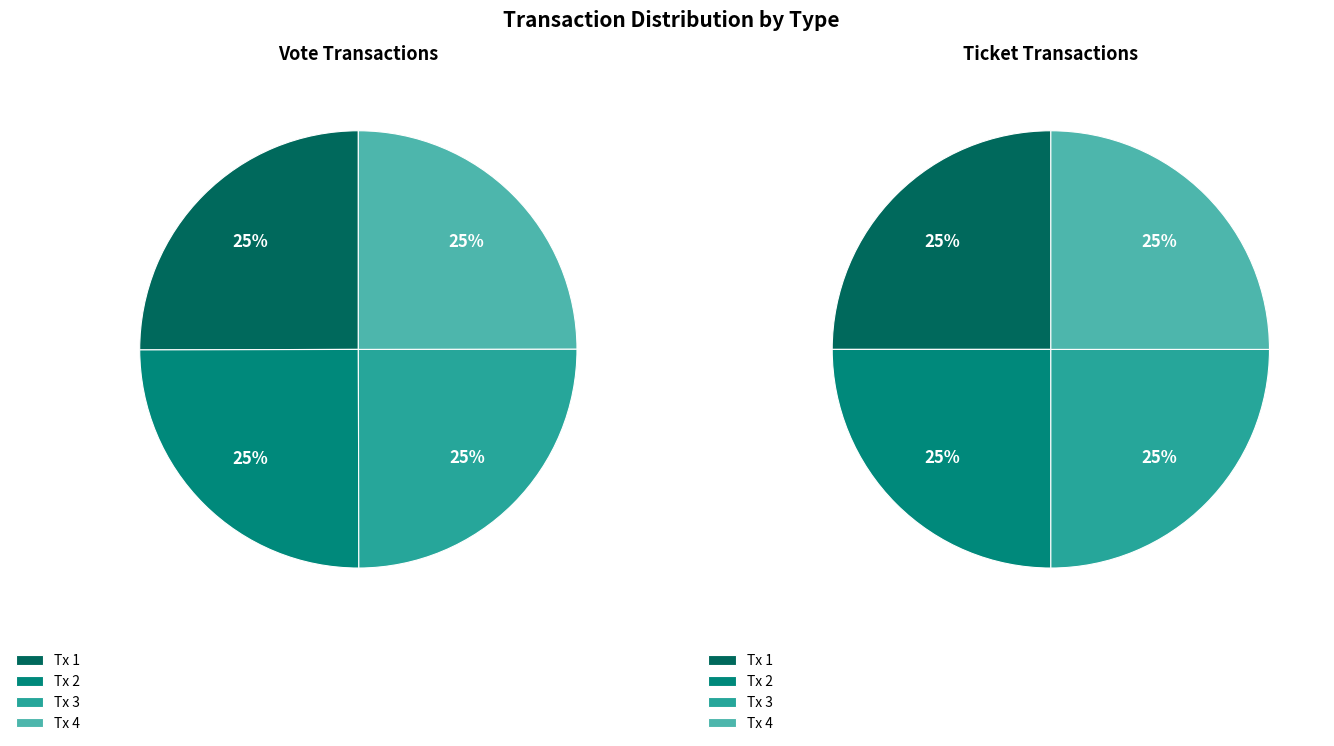

Rank the series by their average value, from highest to lowest.

Vote, Ticket